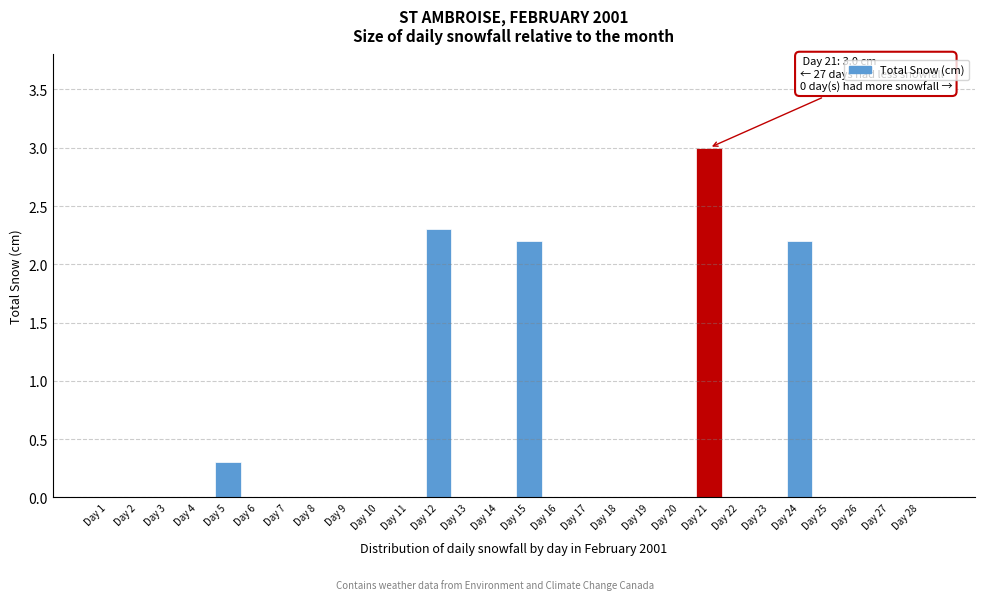

Reading right to left, what are all the values shown in this chart?

Day 28=0.0	Day 27=0.0	Day 26=0.0	Day 25=0.0	Day 24=2.2	Day 23=0.0	Day 22=0.0	Day 21=3.0	Day 20=0.0	Day 19=0.0	Day 18=0.0	Day 17=0.0	Day 16=0.0	Day 15=2.2	Day 14=0.0	Day 13=0.0	Day 12=2.3	Day 11=0.0	Day 10=0.0	Day 9=0.0	Day 8=0.0	Day 7=0.0	Day 6=0.0	Day 5=0.3	Day 4=0.0	Day 3=0.0	Day 2=0.0	Day 1=0.0